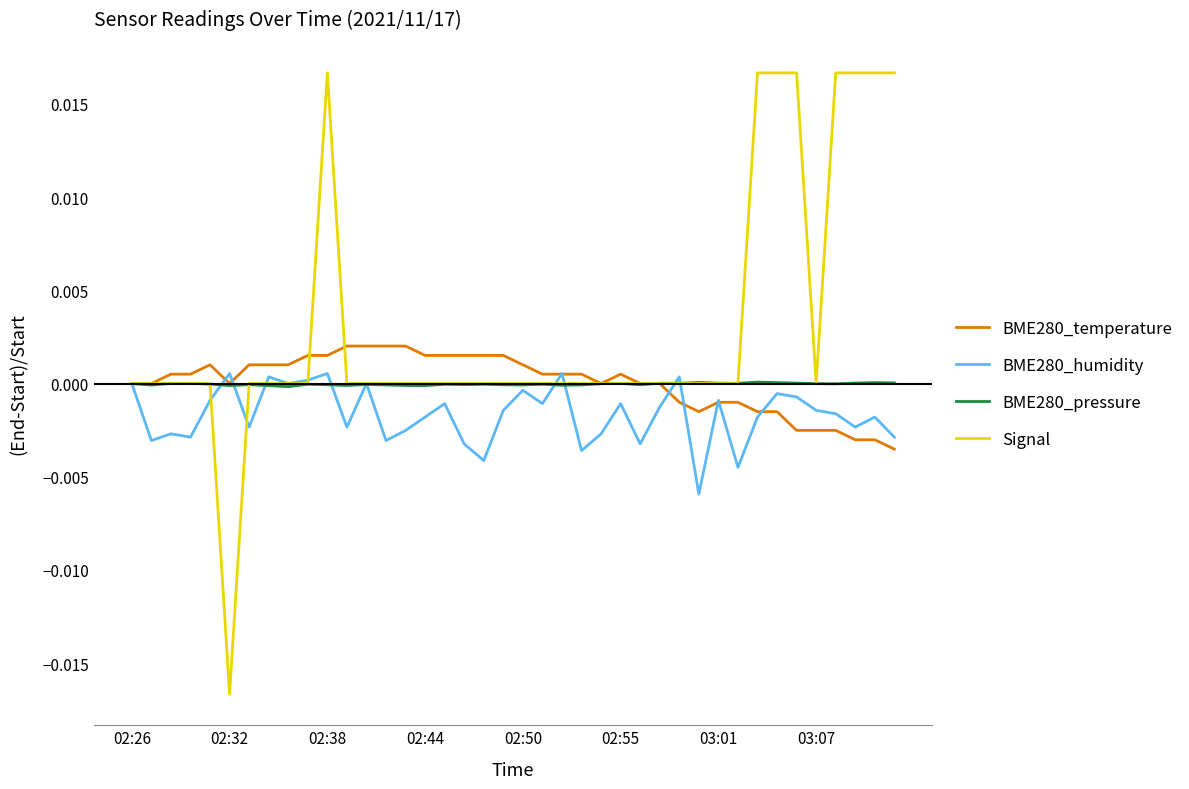

Which series has the largest total across all categories?

Signal